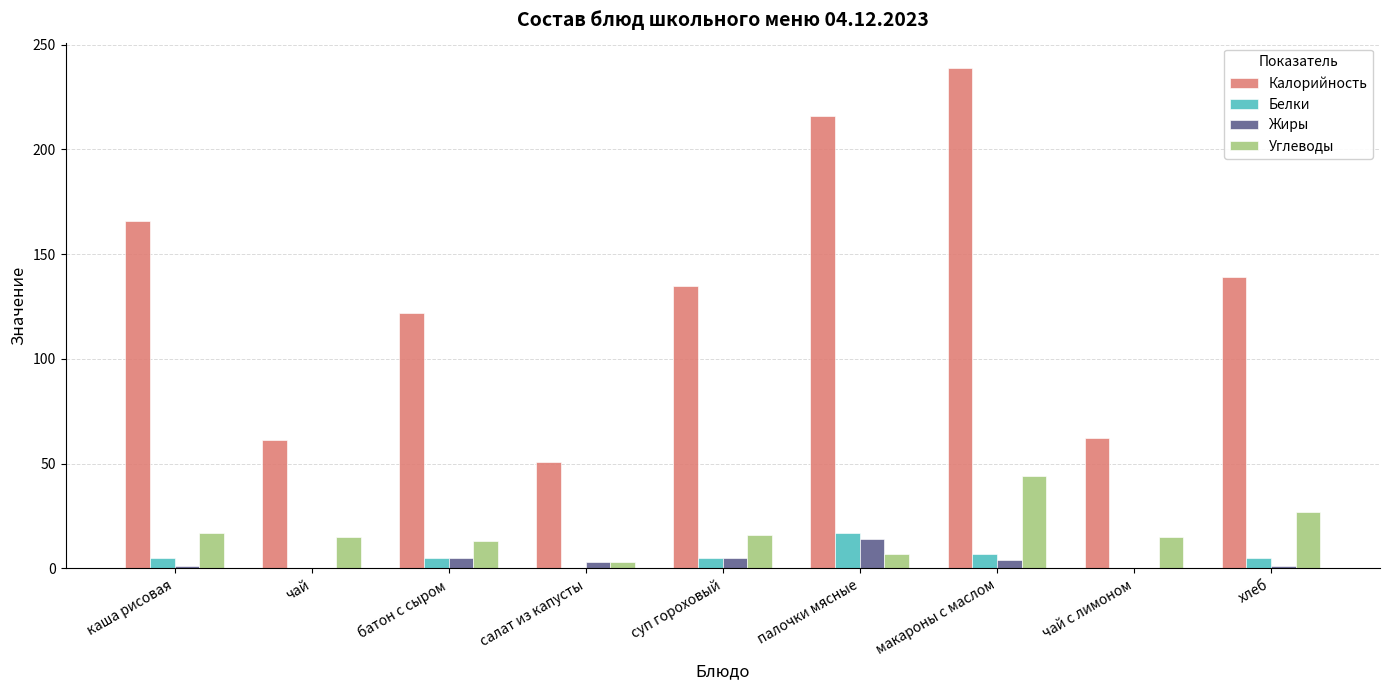

What is the sum of all Калорийность values?

1191.8